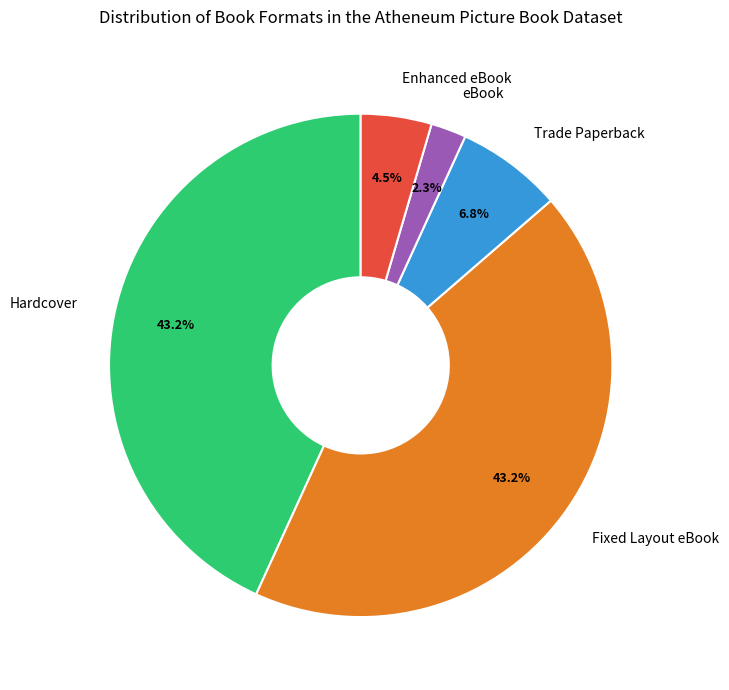

Is there a majority slice in this chart?

No